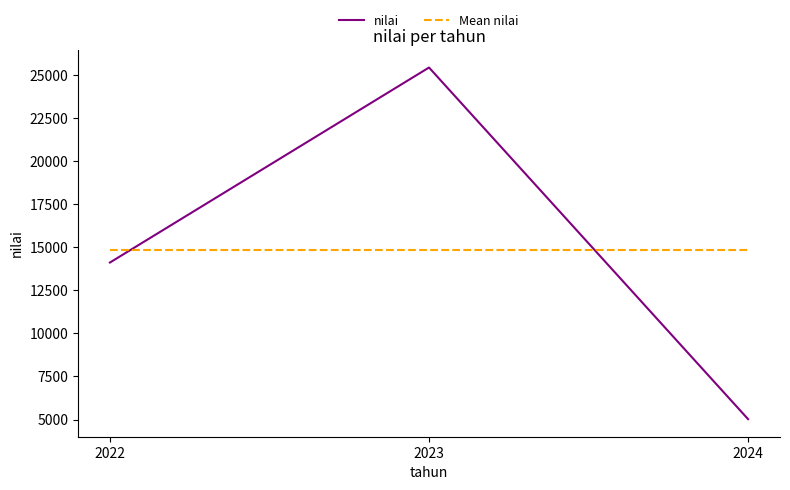

Which label corresponds to the smallest value in the chart?

2024